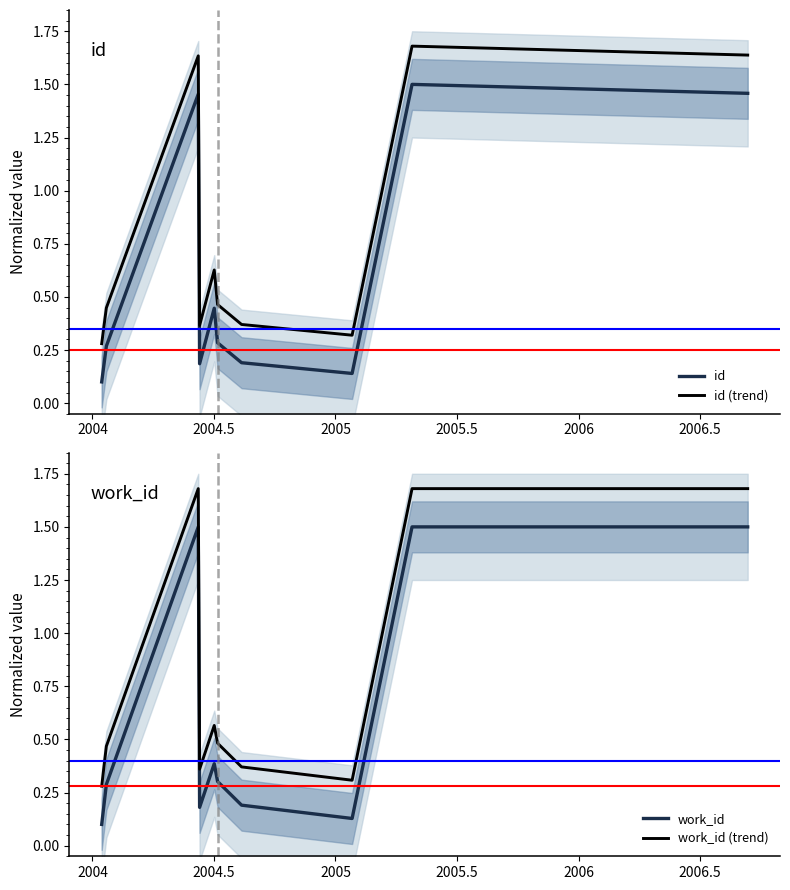

True or false: work_id (trend) and work_id cross at least once.

False